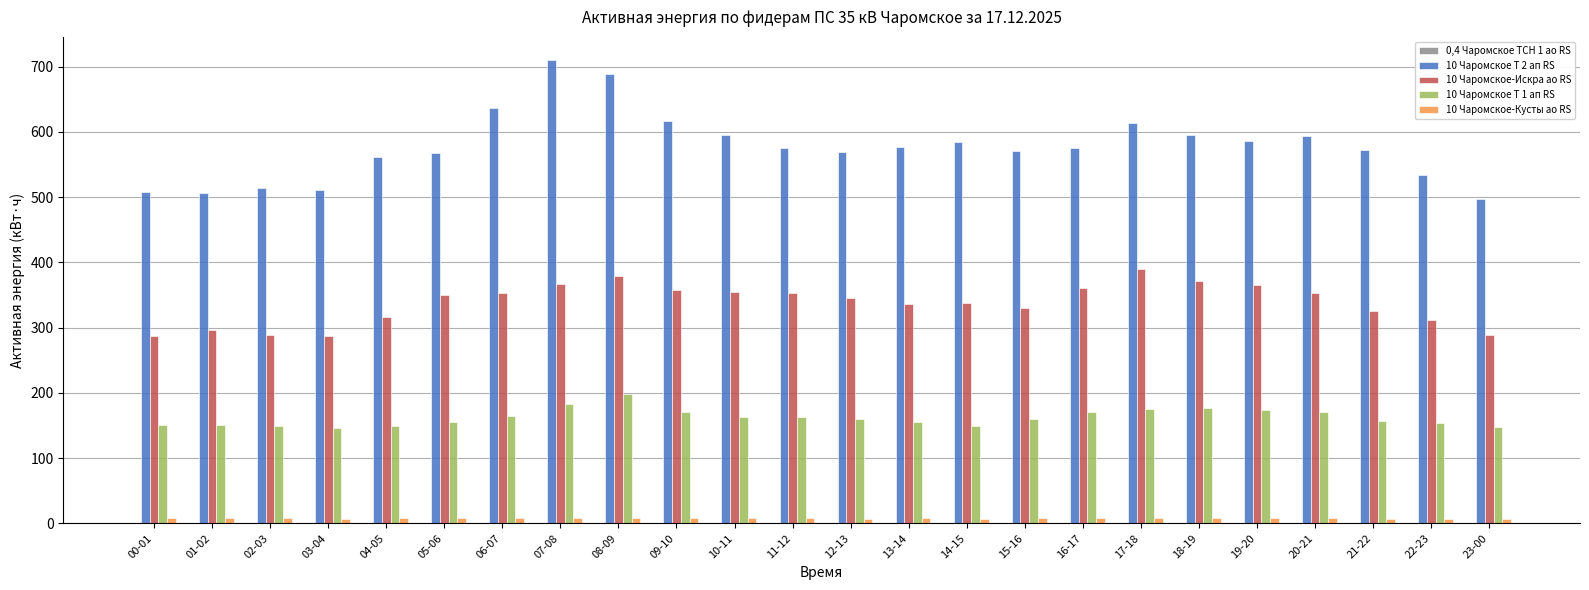

The value of 10 Чаромское Т 1 ап RS at 11-12 is 230.5. True or false?

False